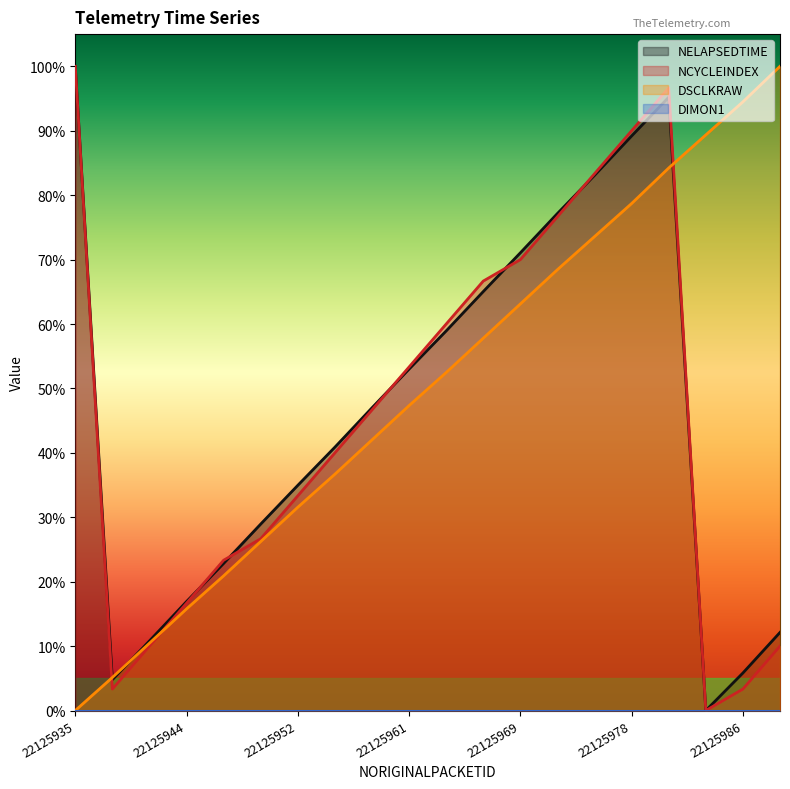

Which has a higher value, 22125961 or 22125935?

22125961